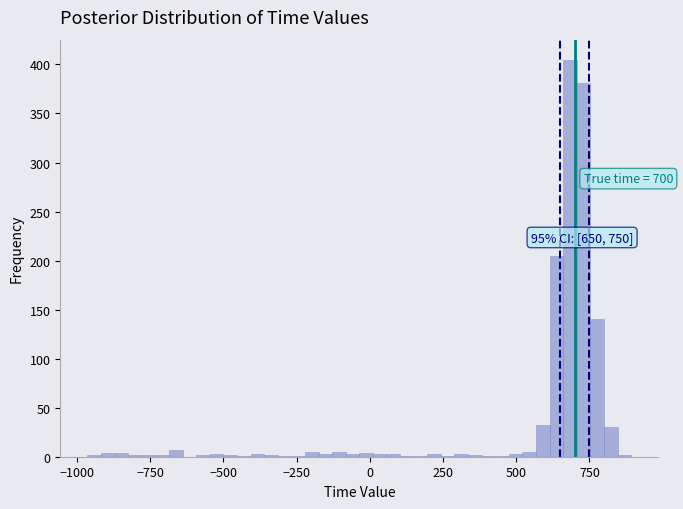

Read against the x-axis, roughly where is the centre of the tallest bar?

700